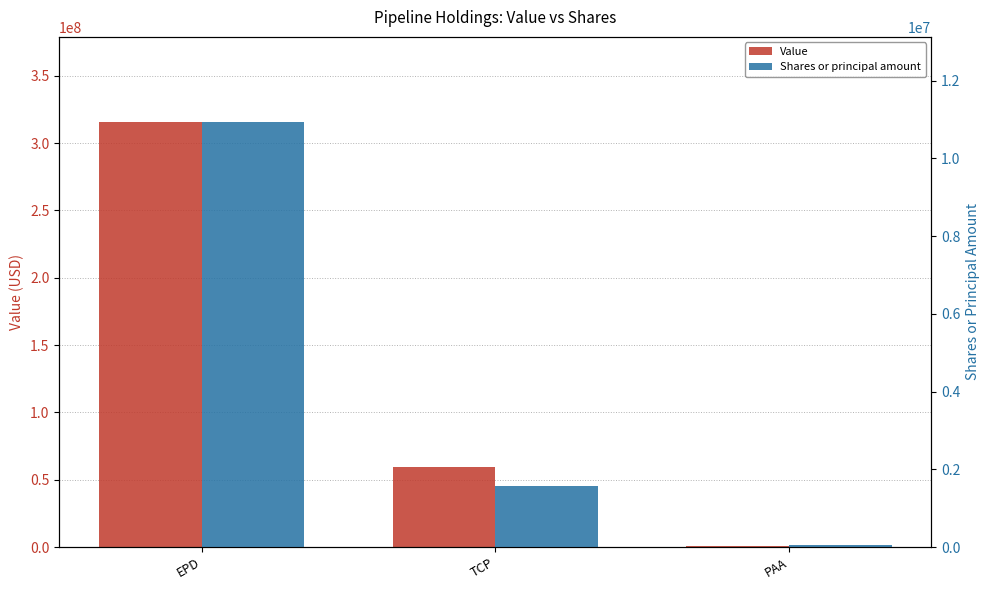

Rank the series by their average value, from lowest to highest.

Shares or principal amount, Value